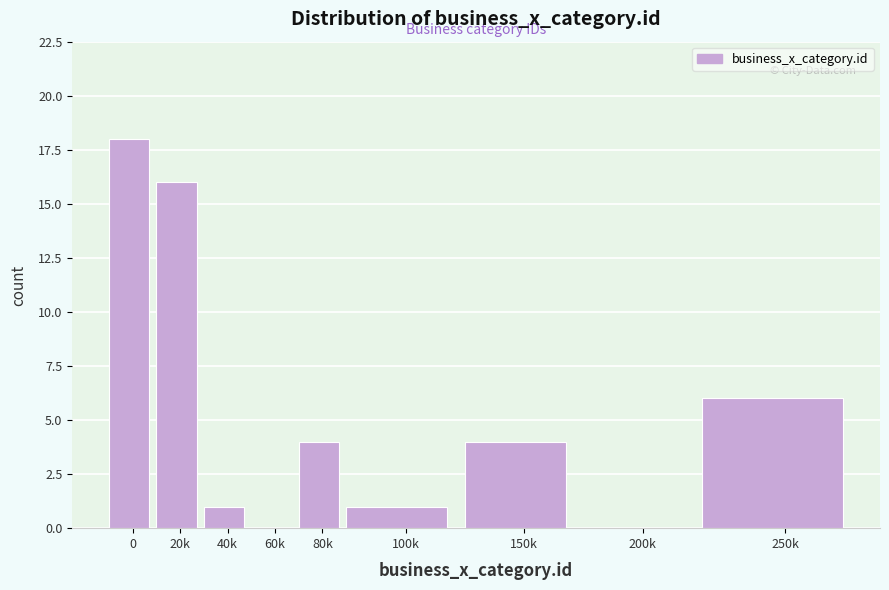

Reading right to left, extract all data points from this chart.

250k=6	200k=0	150k=4	100k=1	80k=4	60k=0	40k=1	20k=16	0=18